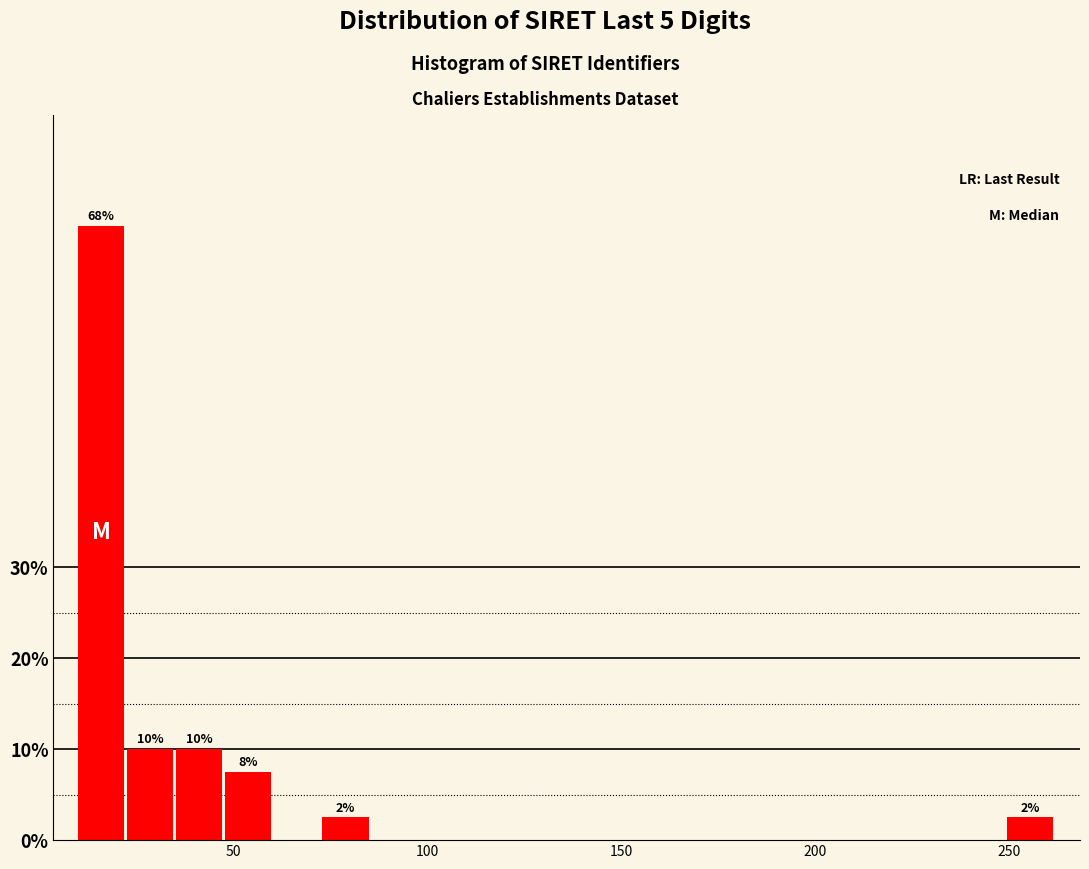

Around what value on the x-axis is the tallest bar? Give the approximate position of its centre, as read against the axis.

15